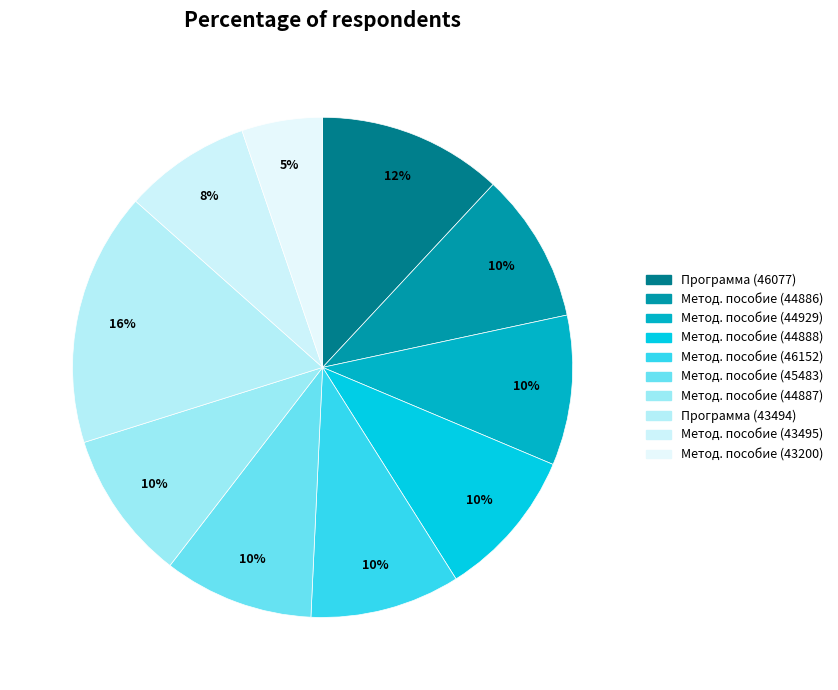

How many segments does this pie chart have?

10